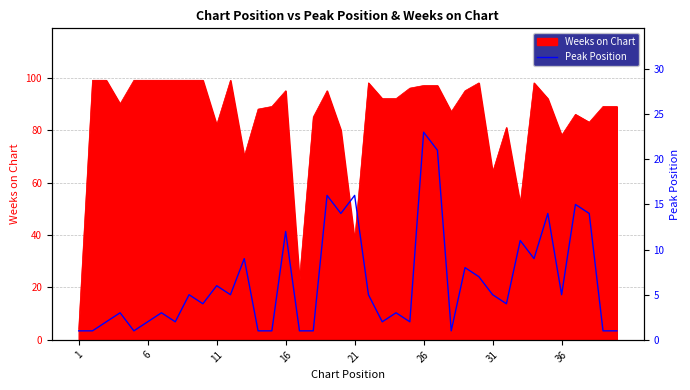

What is the highest value of the Weeks on Chart series?

99